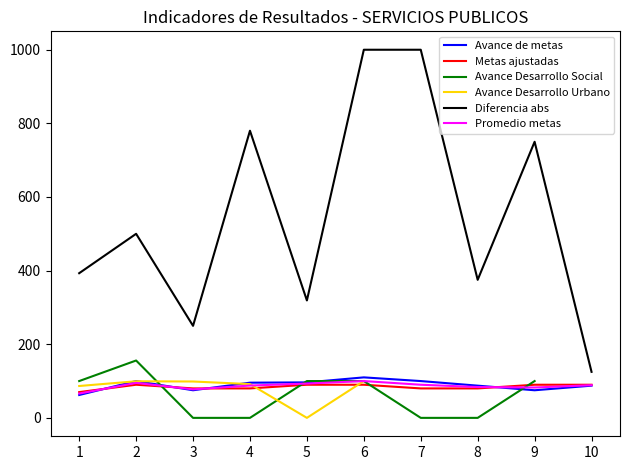

What is the difference between the maximum and minimum values in the Diferencia abs series?

875.0